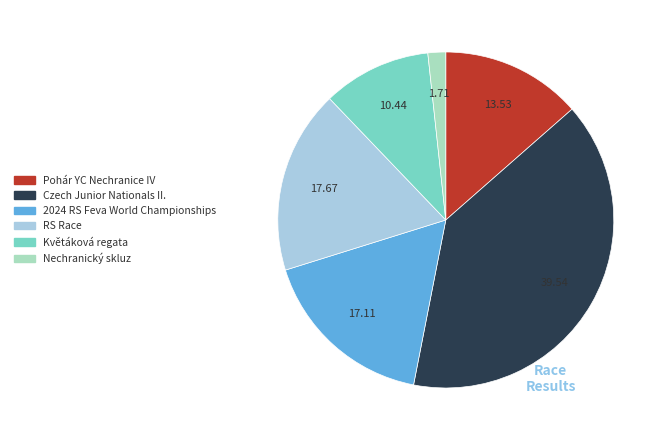

Is it true that Pohár YC Nechranice IV is 2% of the pie?

False